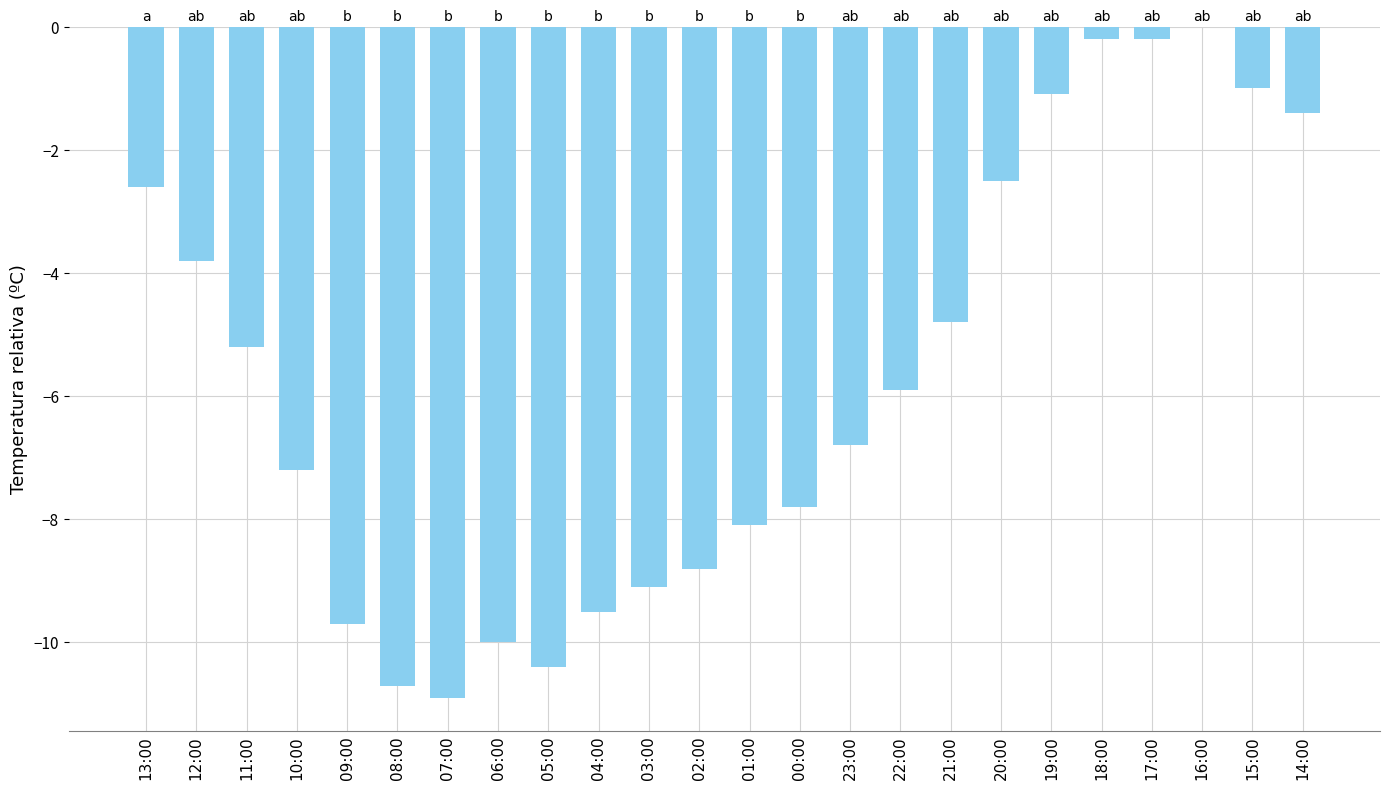

Are the bars horizontal?

No